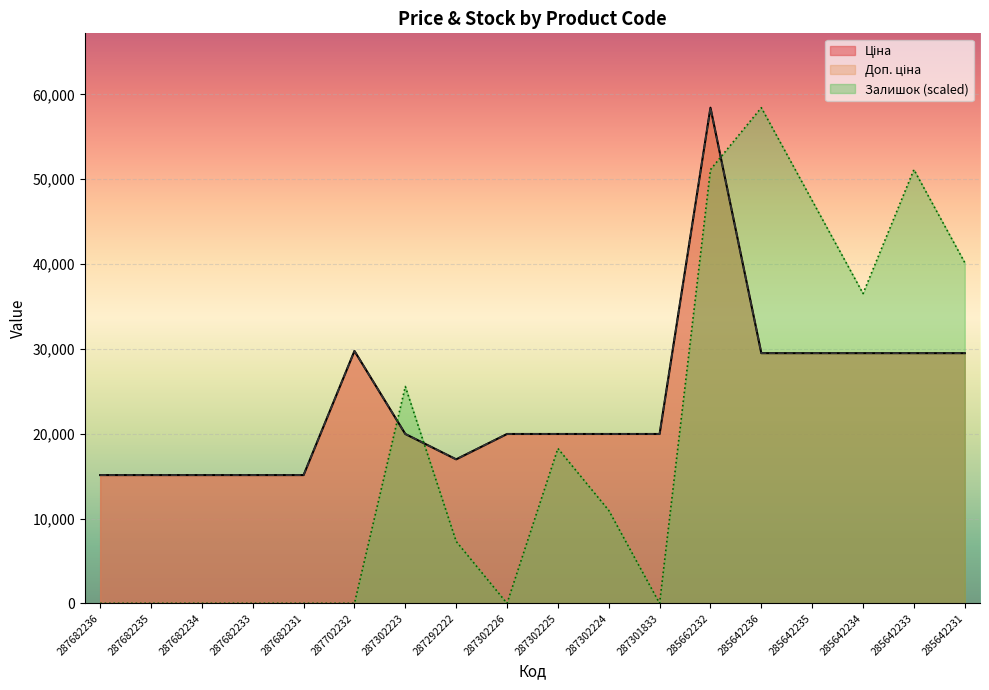

What is the greatest value displayed?

58426.5